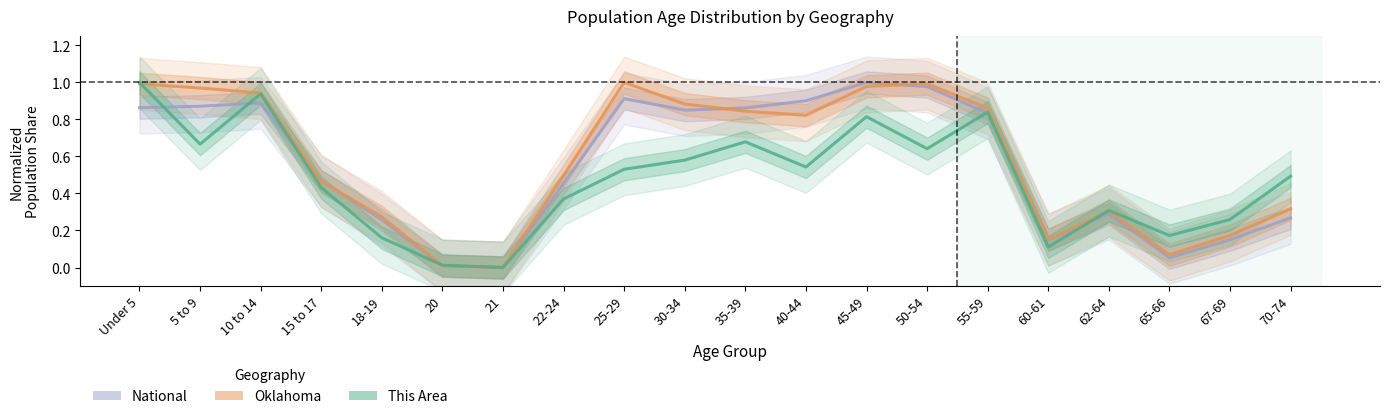

Between 20 and 40-44, which is larger?

40-44